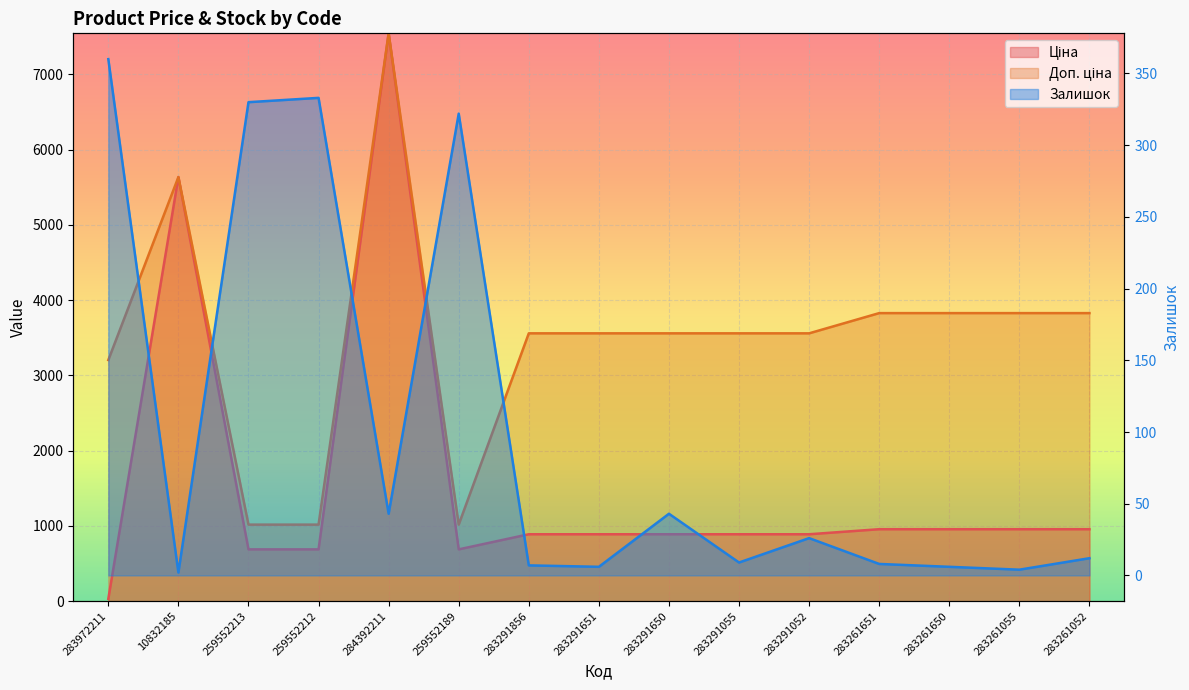

Which series has the widest spread of values?

Ціна